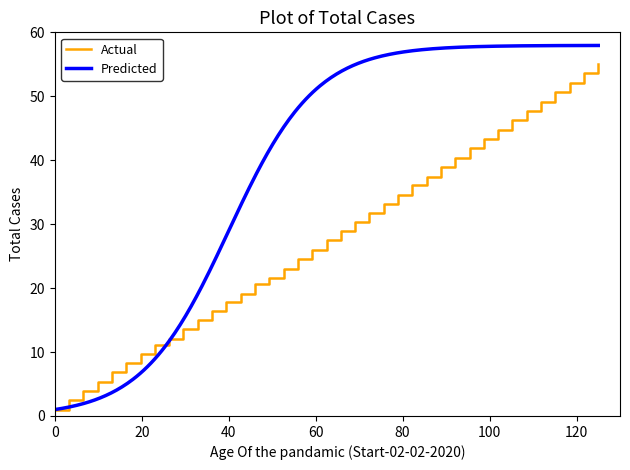

What is the highest value of the Actual series?

55.0